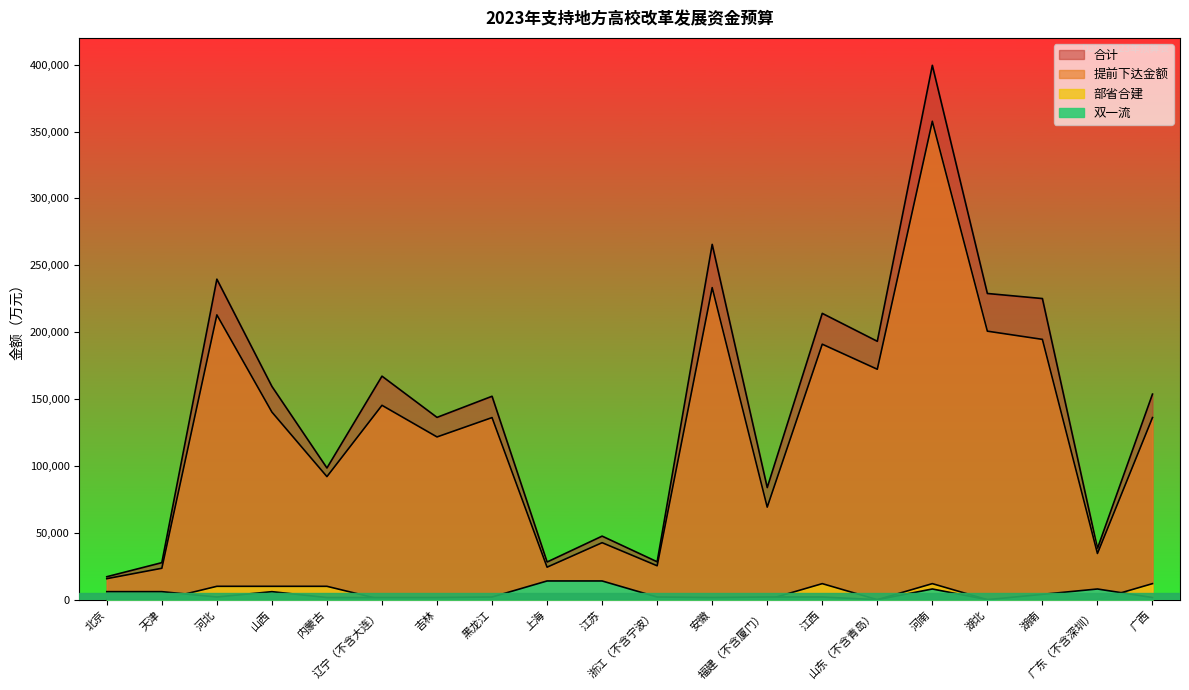

List the series in order of their peak value, highest first.

合计, 提前下达金额, 双一流, 部省合建